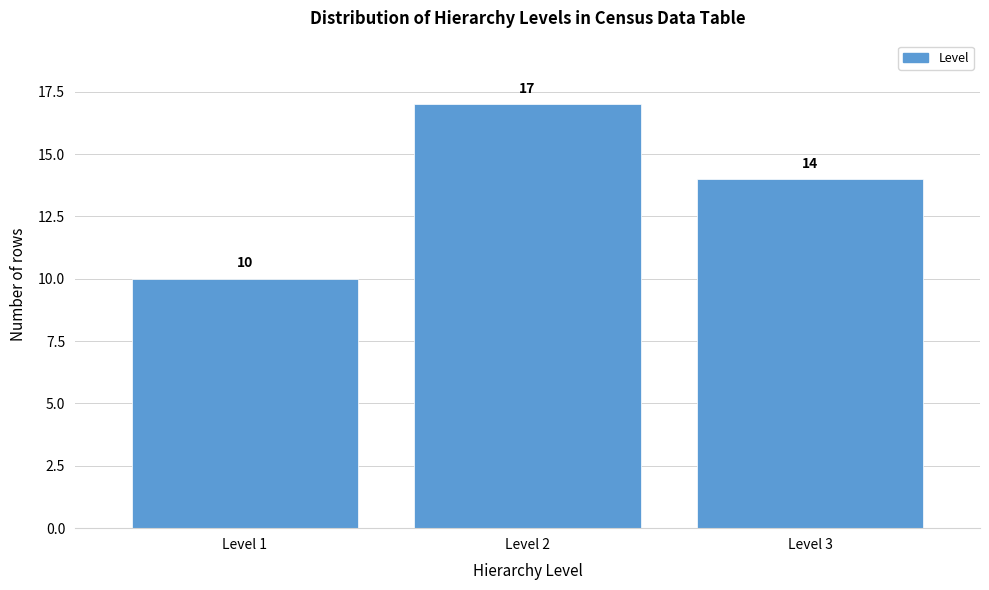

Reading left to right, transcribe this chart: for each bar, give the range it covers on the x-axis and its height.

0.5 to 1.5: 10
1.5 to 2.5: 17
2.5 to 3.5: 14